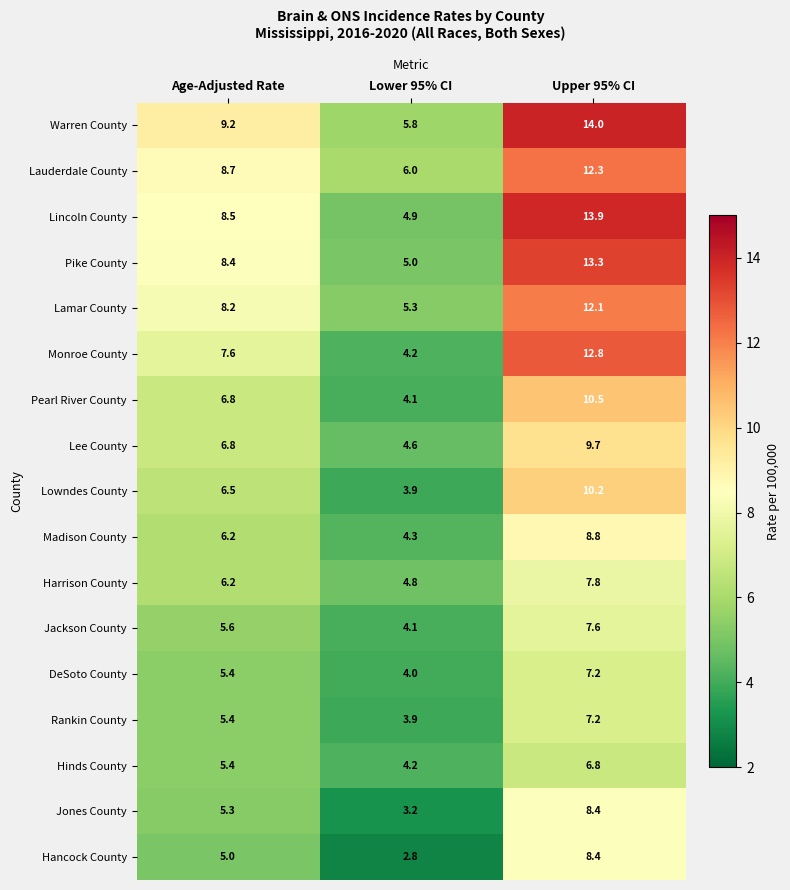

What is the smallest value displayed?

2.8